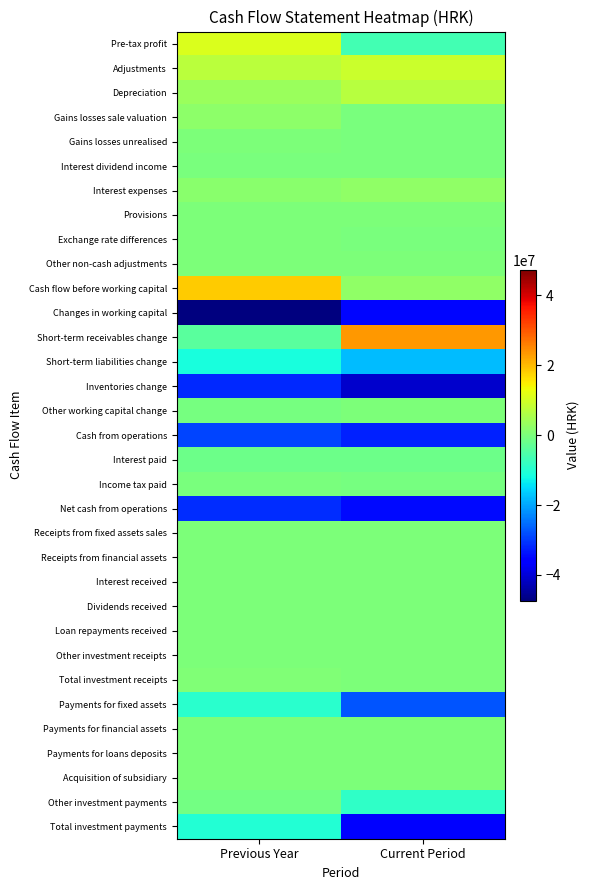

Reading left to right, what are all the values shown in this chart?

Pre-tax profit: Previous Year=10921662	Current Period=-6473659
Adjustments: Previous Year=7384503	Current Period=9053750
Depreciation: Previous Year=3565773	Current Period=6915029
Gains losses sale valuation: Previous Year=1861078	Current Period=-400
Gains losses unrealised: Previous Year=0	Current Period=-37146
Interest dividend income: Previous Year=-8020	Current Period=-26546
Interest expenses: Previous Year=1796192	Current Period=2222685
Provisions: Previous Year=0	Current Period=0
Exchange rate differences: Previous Year=169480	Current Period=-19872
Other non-cash adjustments: Previous Year=0	Current Period=0
Cash flow before working capital: Previous Year=18306165	Current Period=2580091
Changes in working capital: Previous Year=-47314399	Current Period=-35102591
Short-term receivables change: Previous Year=-4040191	Current Period=23342281
Short-term liabilities change: Previous Year=-11374680	Current Period=-18112212
Inventories change: Previous Year=-31462760	Current Period=-40699310
Other working capital change: Previous Year=-436768	Current Period=366650
Cash from operations: Previous Year=-29008234	Current Period=-32522500
Interest paid: Previous Year=-1796192	Current Period=-1814265
Income tax paid: Previous Year=-326790	Current Period=-379336
Net cash from operations: Previous Year=-31131216	Current Period=-34716101
Receipts from fixed assets sales: Previous Year=1500	Current Period=400
Receipts from financial assets: Previous Year=0	Current Period=0
Interest received: Previous Year=0	Current Period=0
Dividends received: Previous Year=8020	Current Period=0
Loan repayments received: Previous Year=102735	Current Period=0
Other investment receipts: Previous Year=272426	Current Period=0
Total investment receipts: Previous Year=384681	Current Period=400
Payments for fixed assets: Previous Year=-9439459	Current Period=-27386804
Payments for financial assets: Previous Year=0	Current Period=0
Payments for loans deposits: Previous Year=0	Current Period=0
Acquisition of subsidiary: Previous Year=0	Current Period=0
Other investment payments: Previous Year=-787500	Current Period=-8770205
Total investment payments: Previous Year=-10226959	Current Period=-36157009